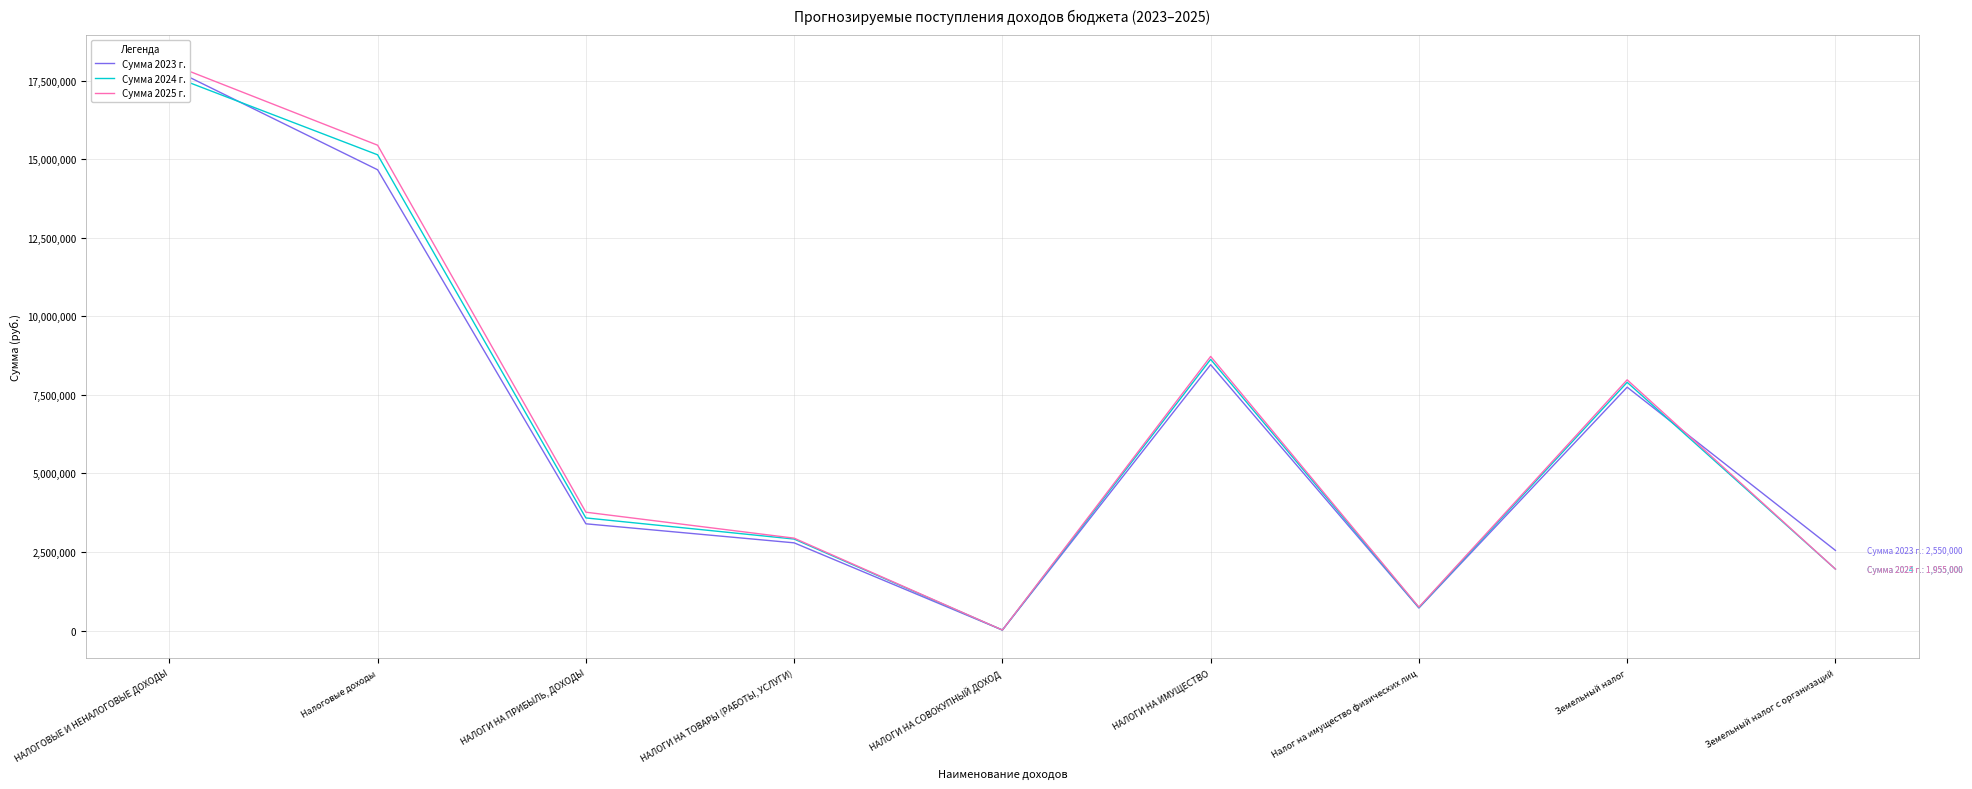

What is the difference between the Сумма 2025 г. values at НАЛОГИ НА ИМУЩЕСТВО and Земельный налог?

745000.0